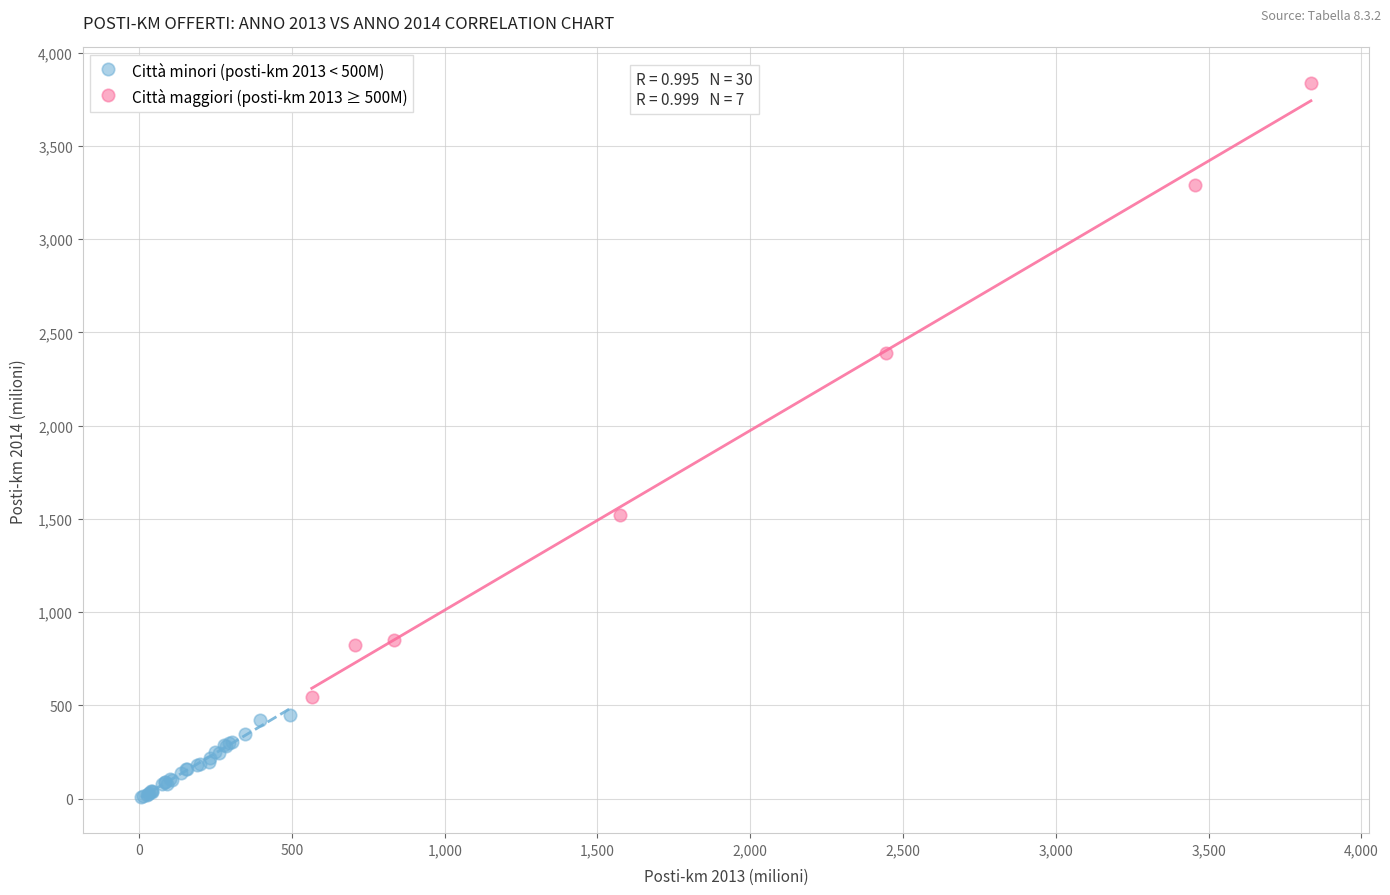

Which series contains the lowest Y value?

Città minori (posti-km 2013 < 500M)